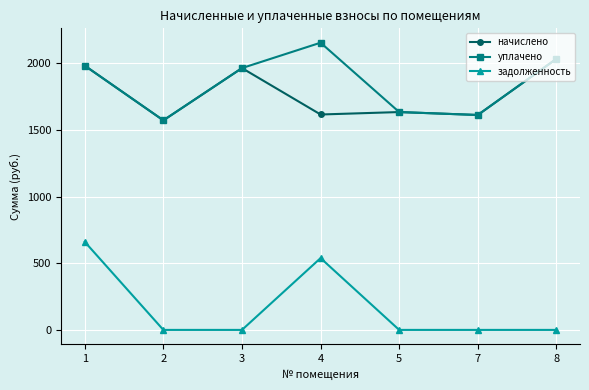

What are all the series names shown in the legend?

начислено, уплачено, задолженность